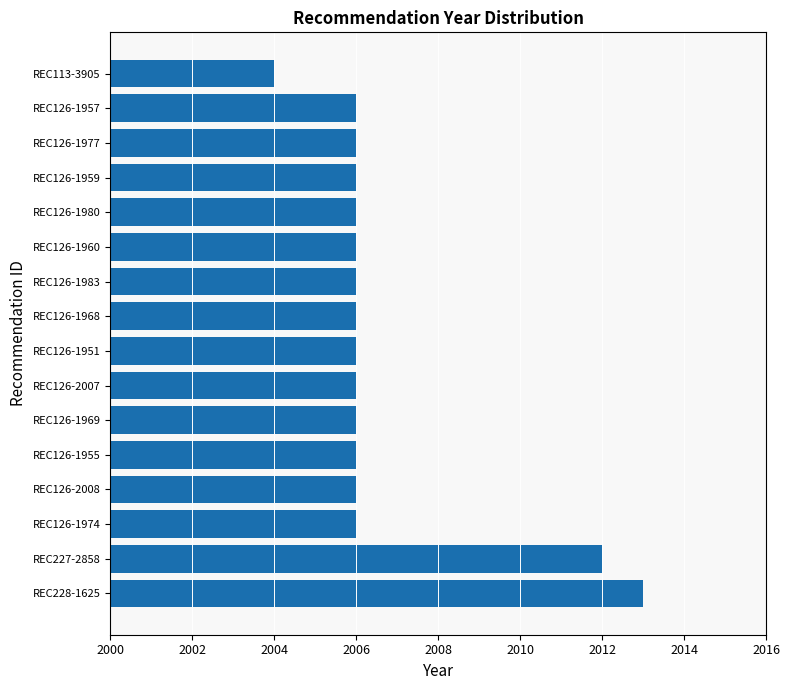

Reading bottom to top, transcribe all the data shown in this chart.

2013	2012	2006	2006	2006	2006	2006	2006	2006	2006	2006	2006	2006	2006	2006	2004